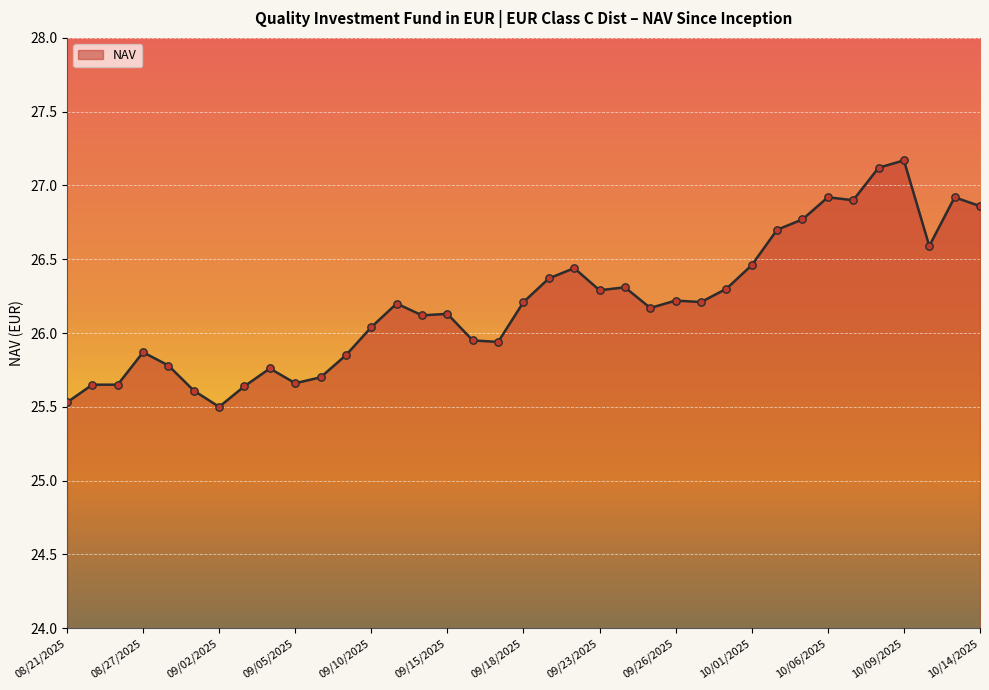

What is the difference between the maximum and minimum values?

1.7